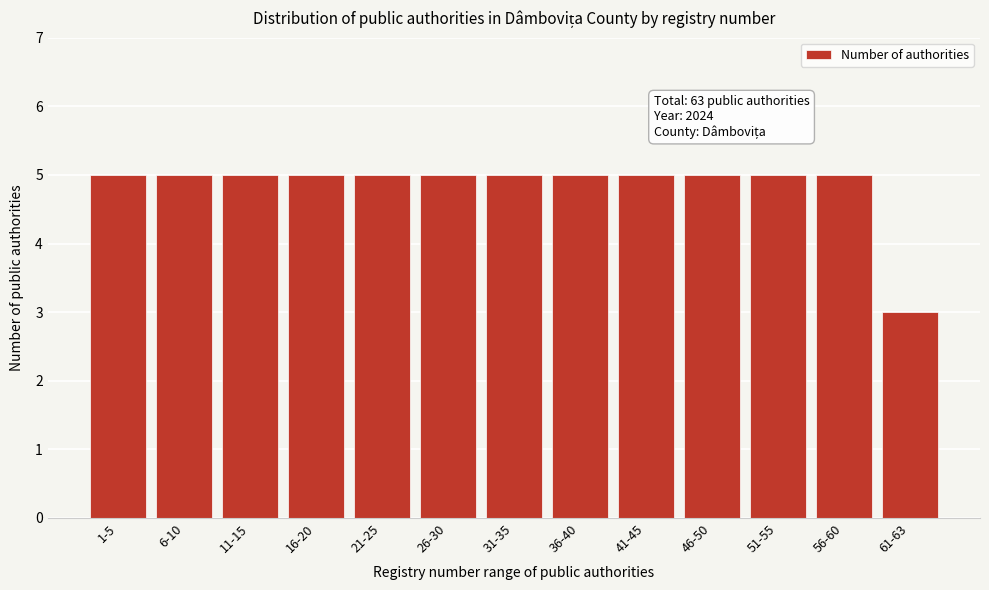

Reading left to right, what are all the values shown in this chart?

5	5	5	5	5	5	5	5	5	5	5	5	3